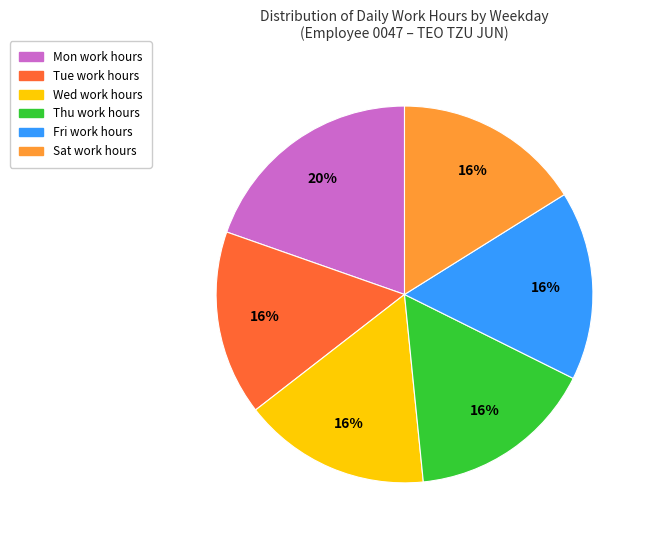

Approximately how many times larger is the value at Fri compared to Wed?

1.0